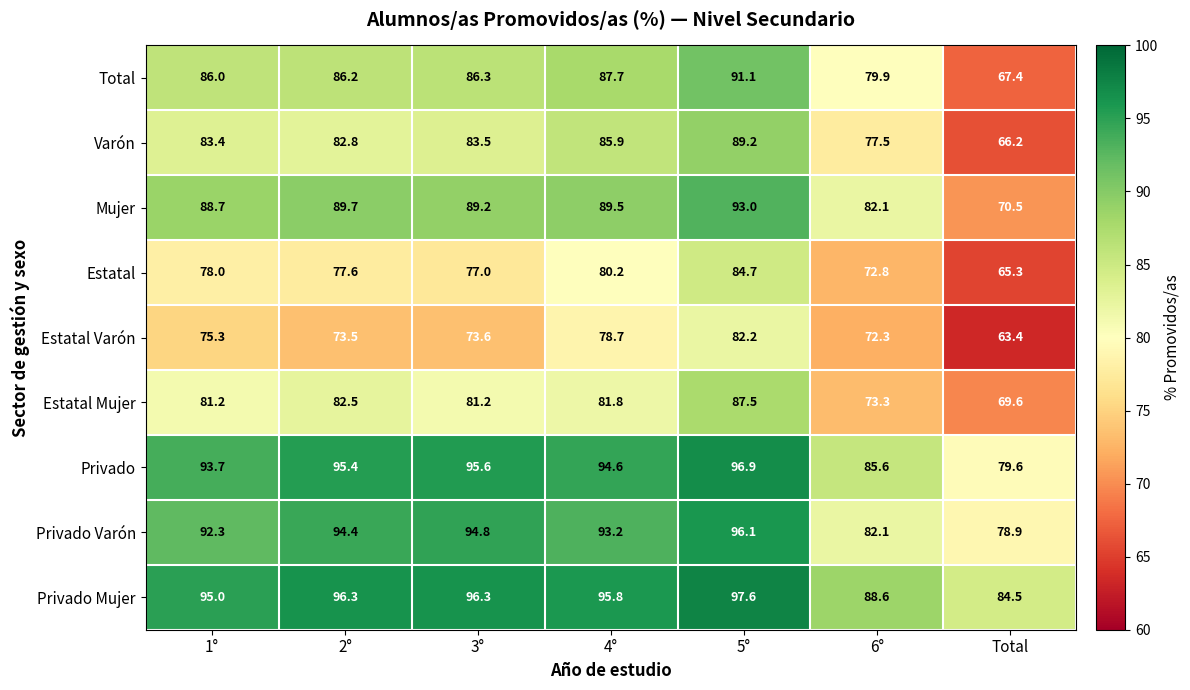

What is the total value across all series at Total?

645.4